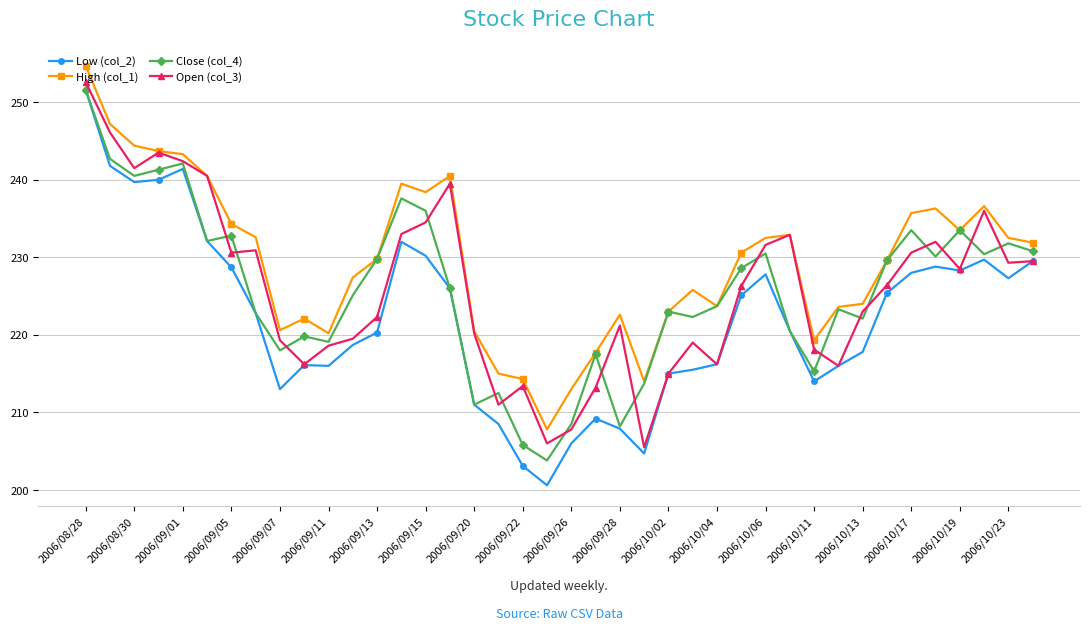

What is the minimum value for High (col_1)?

207.8